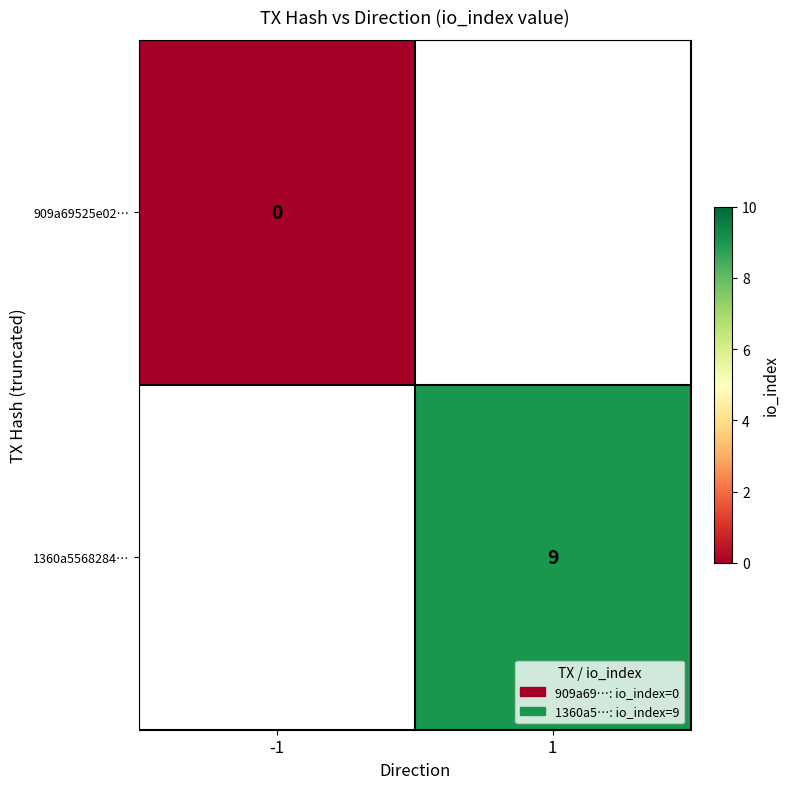

How many distinct data groups are displayed?

2